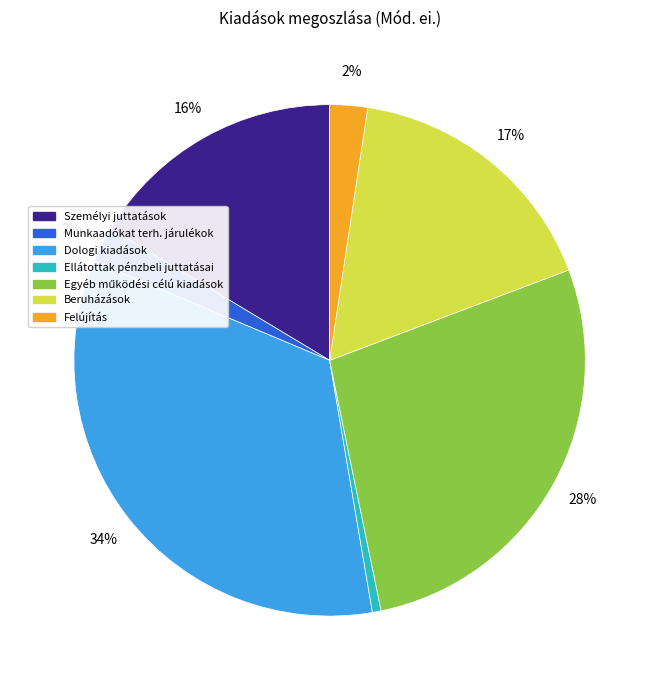

How many segments does this pie chart have?

7